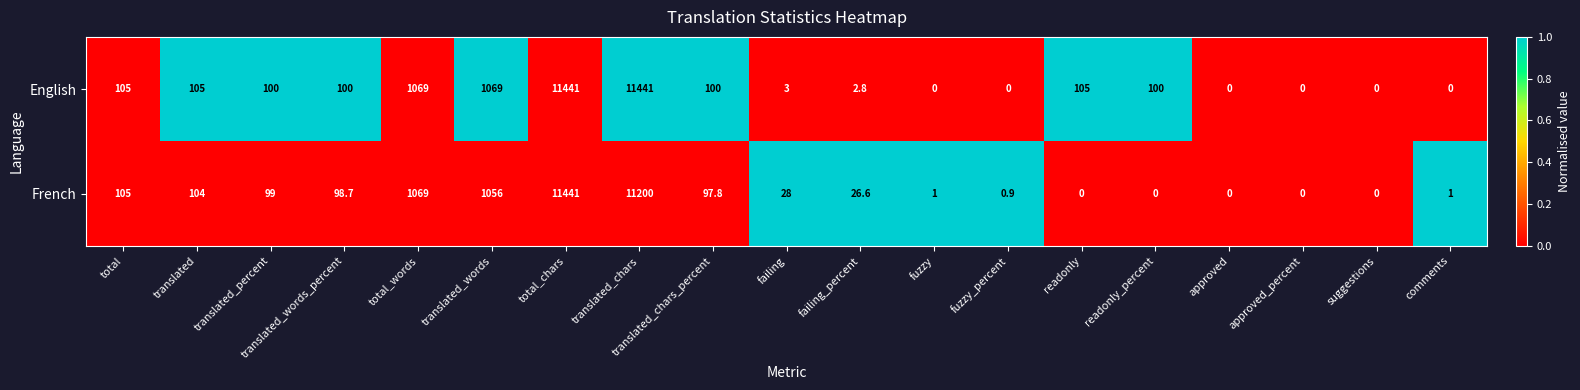

What is the difference between the maximum and minimum values in the French series?

11441.0